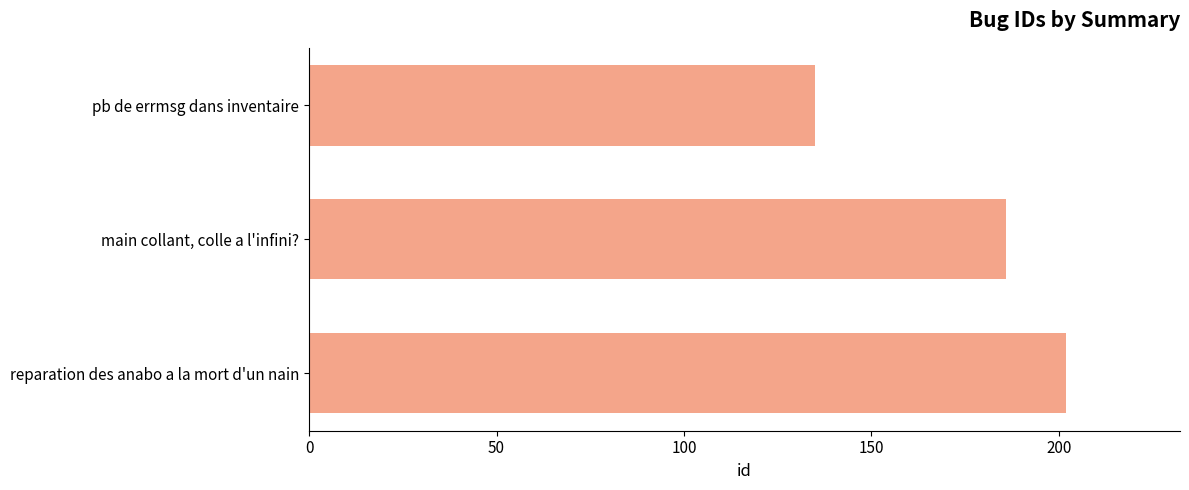

Count the values in the range 135 to 202.

3